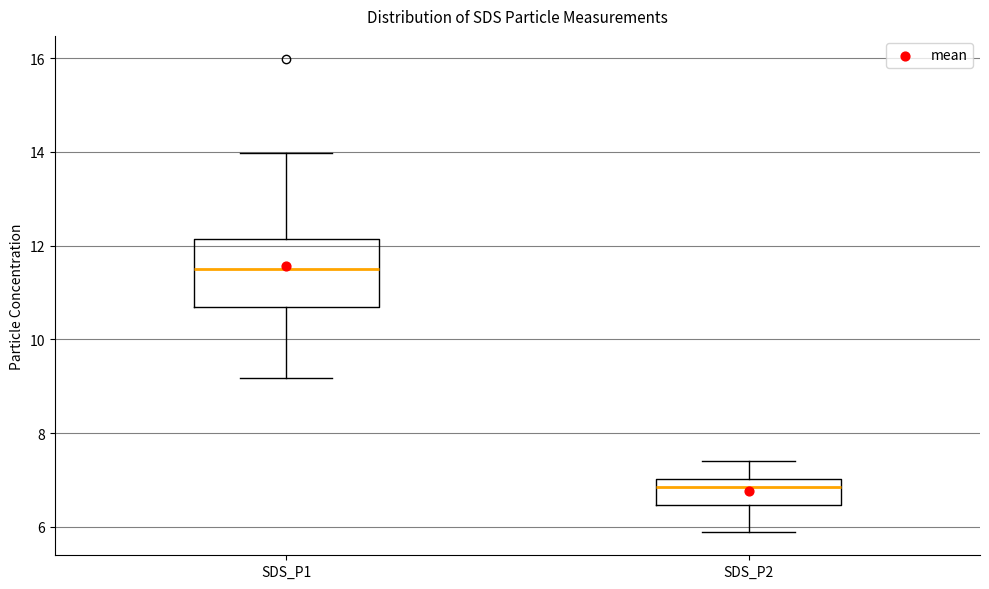

Reading left to right, transcribe this box plot: for each box, give where its median line is, the range the box spans, and where its two whiskers end, as read against the y-axis. The values are not printed on the chart, so give them approximately, as read against the axis.

SDS_P1: median 11.6, box 10.6 to 12.2, whiskers 9.2 to 14.0
SDS_P2: median 6.8, box 6.4 to 7.0, whiskers 6.0 to 7.4